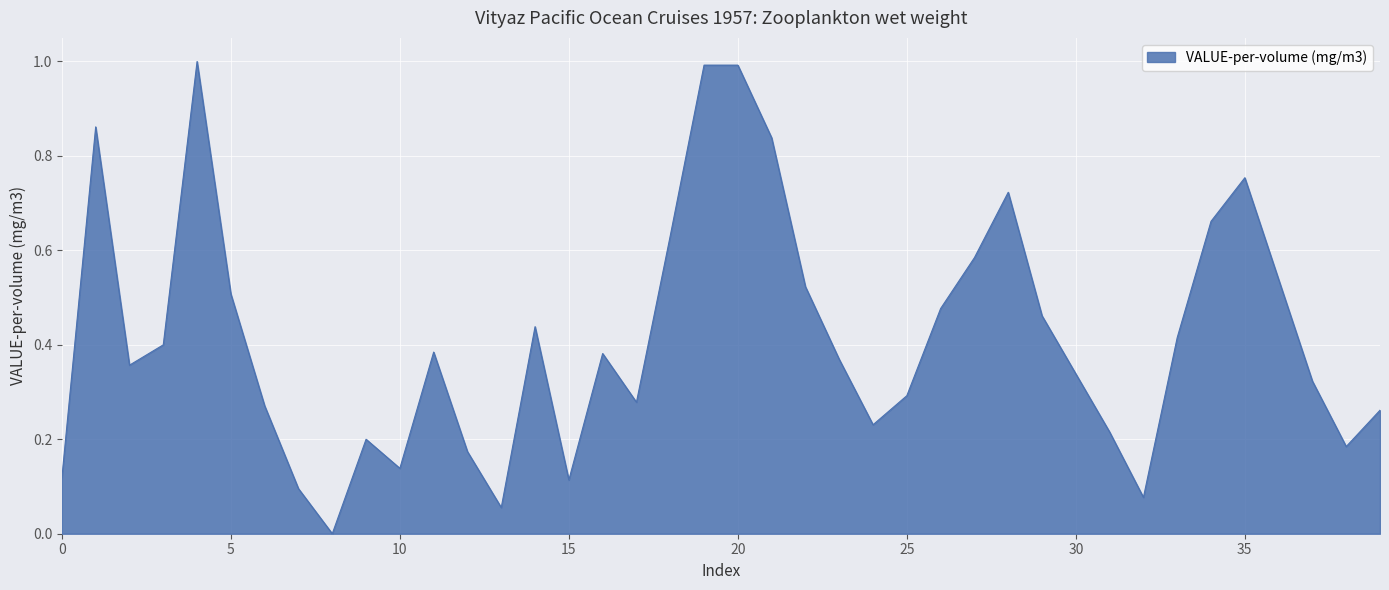

What is the sum of all values?

16.7